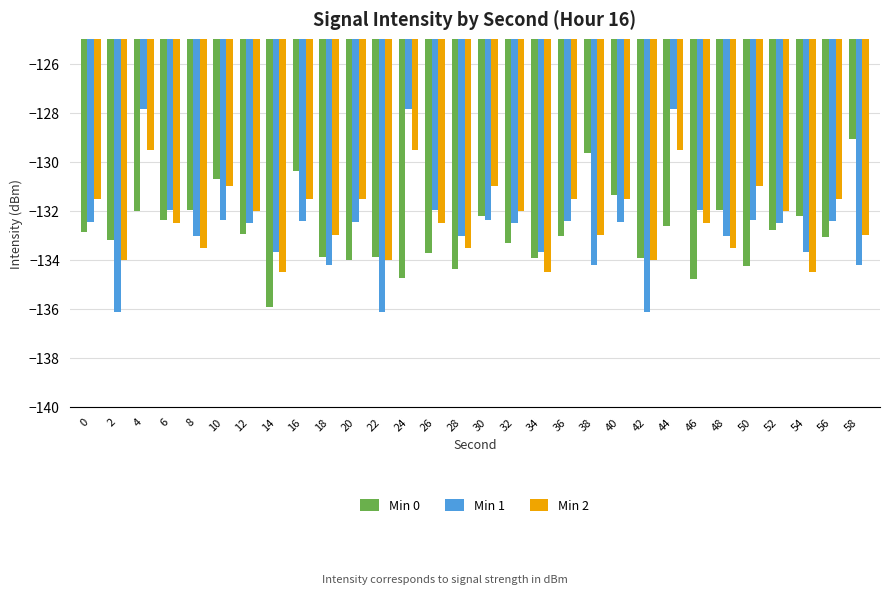

What is the total value across all series at 42?

-404.1